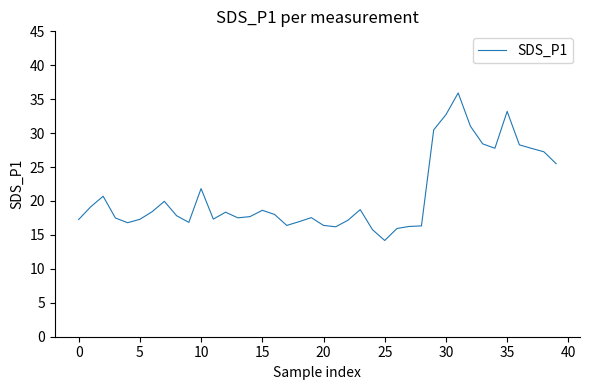

What is the minimum value shown in the chart?

14.2